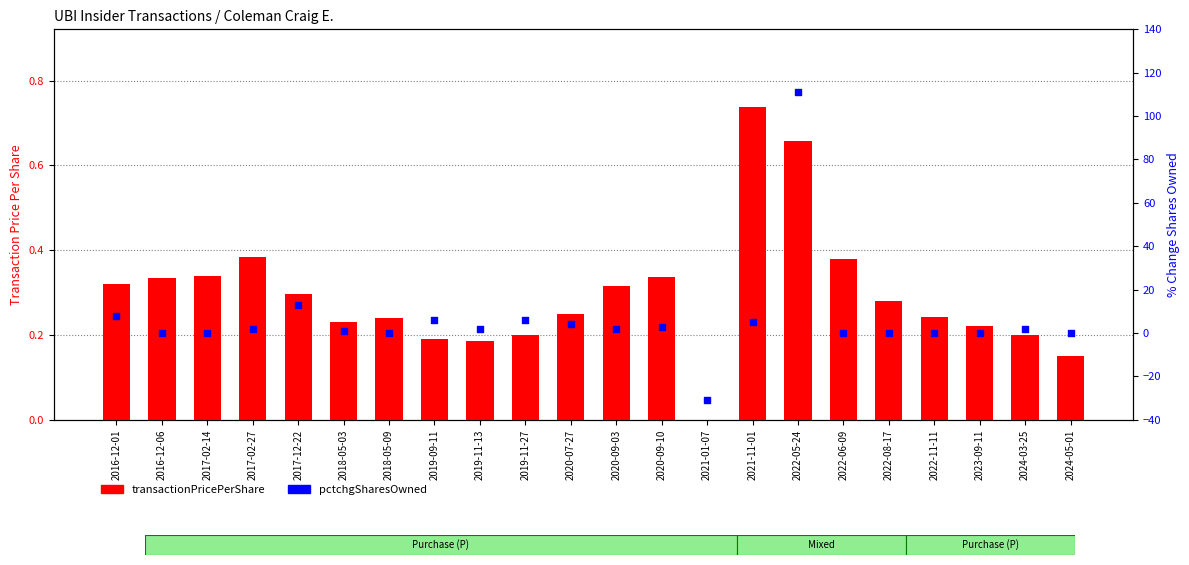

Which series has the largest Y range (max minus min)?

pctchgSharesOwned